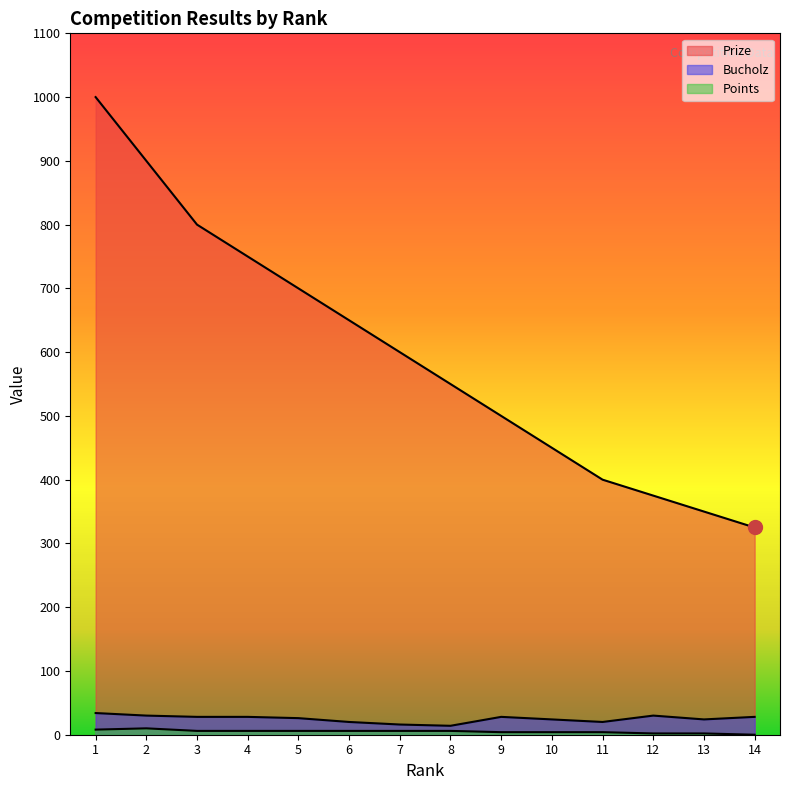

Which category has the lowest value in the Bucholz series?

8